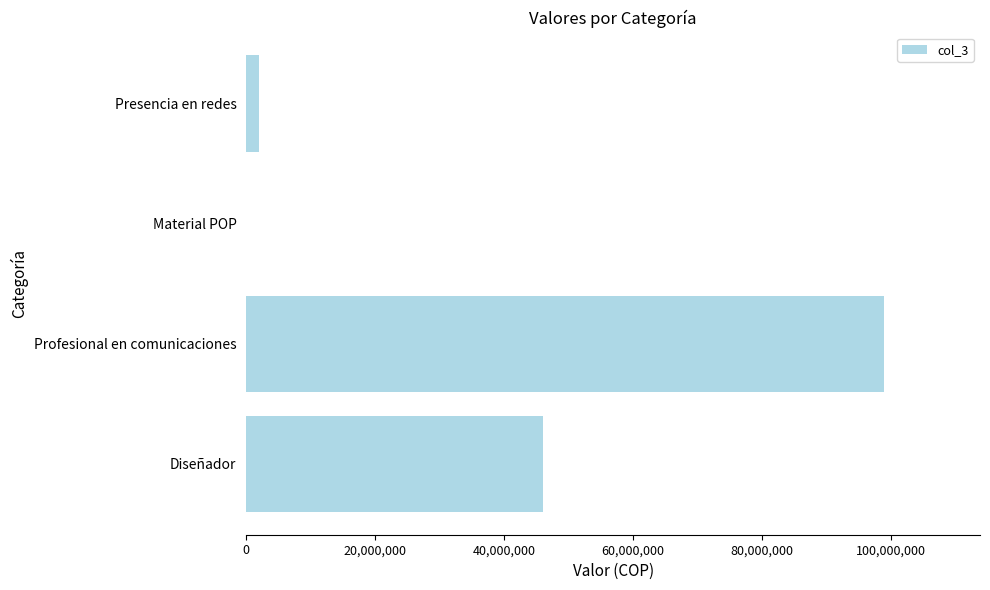

What is the change in value from Diseñador to Material POP?

-46000000